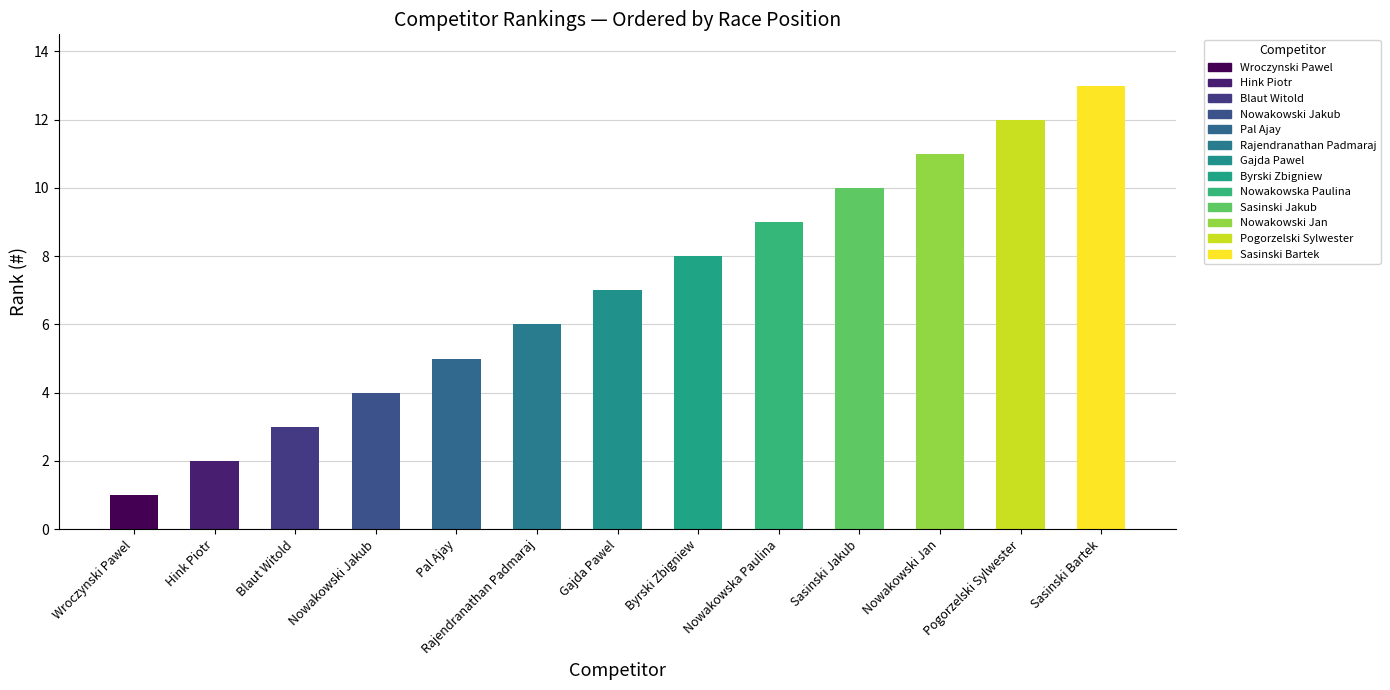

What is the minimum value shown in the chart?

1